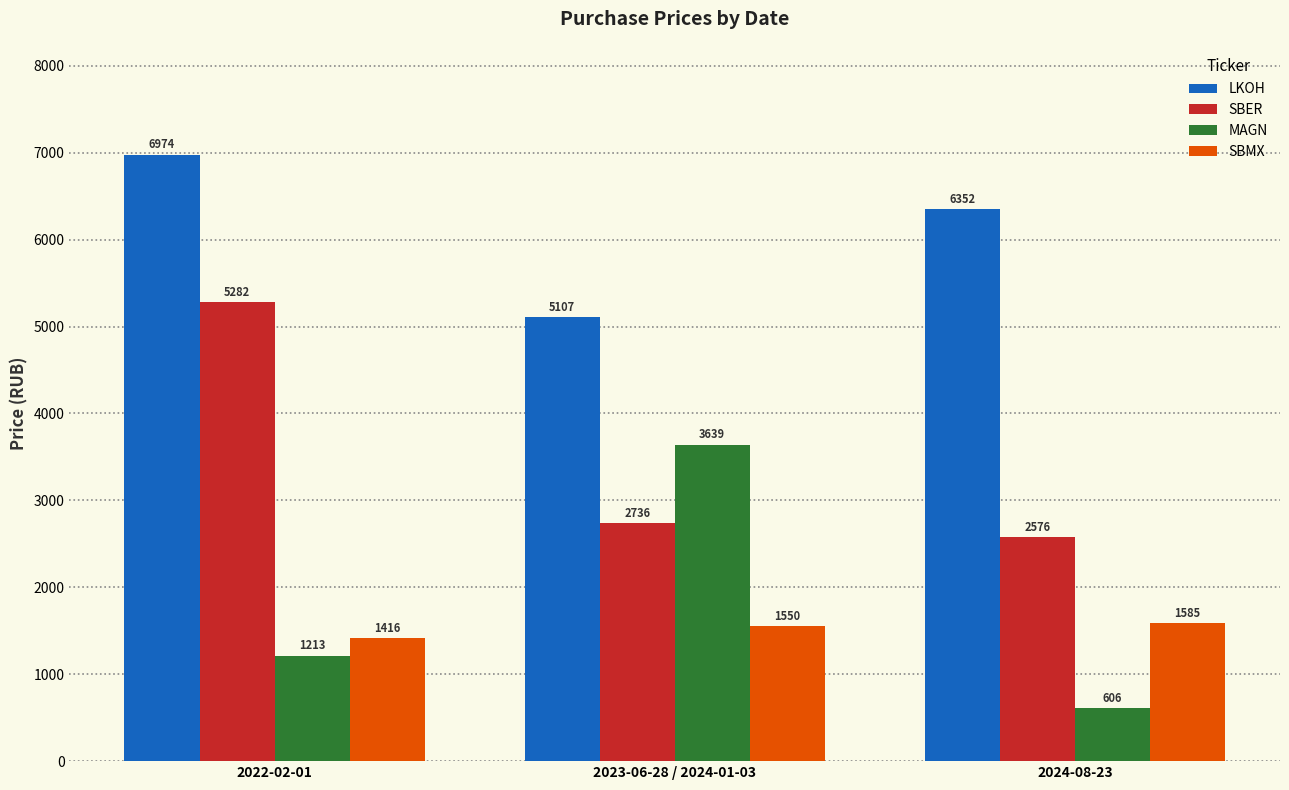

What is the smallest value displayed?

606.0